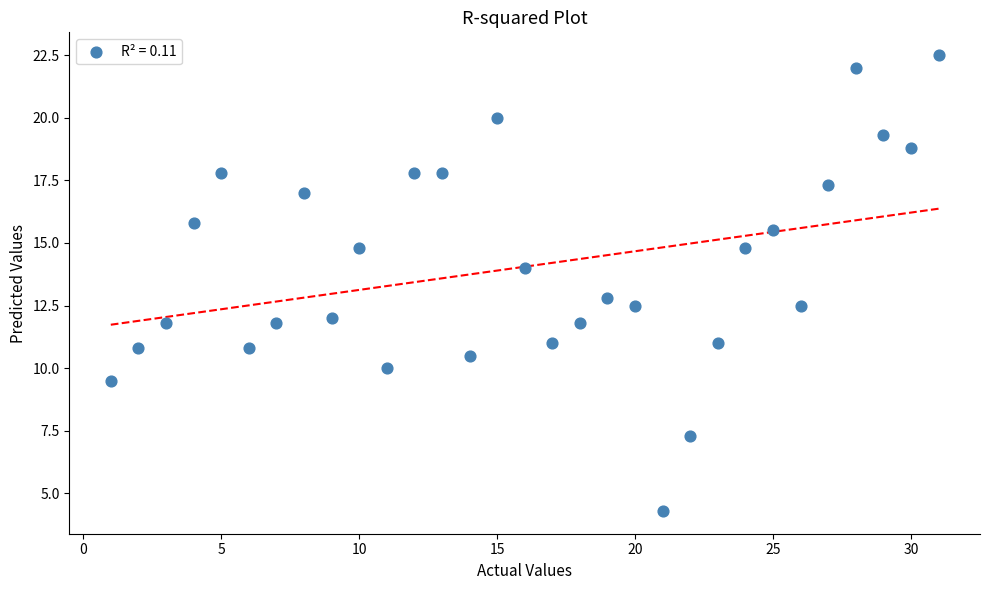

What is the range of Y values (max minus min)?

18.2